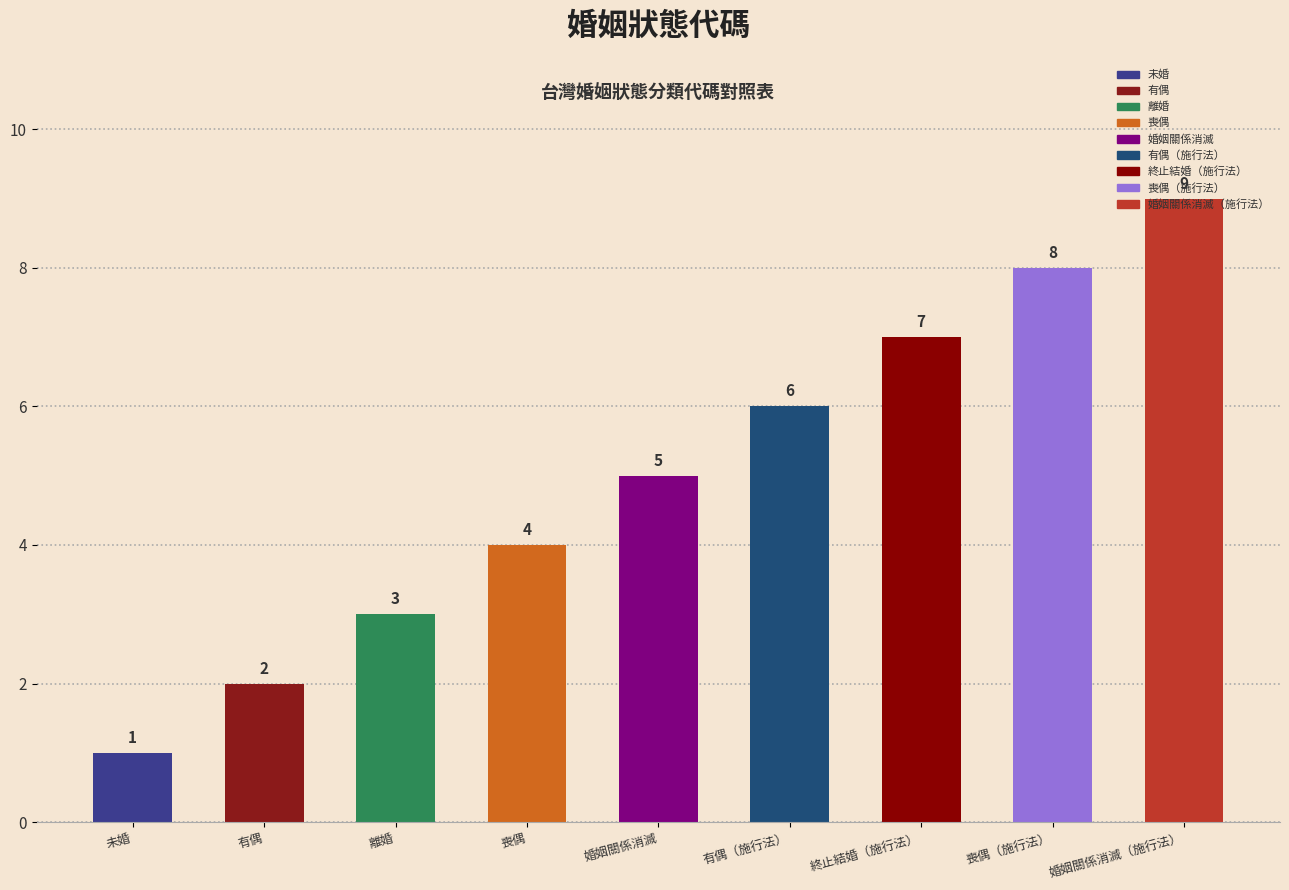

What is the difference between the values at 婚姻關係消滅（施行法） and 婚姻關係消滅?

4